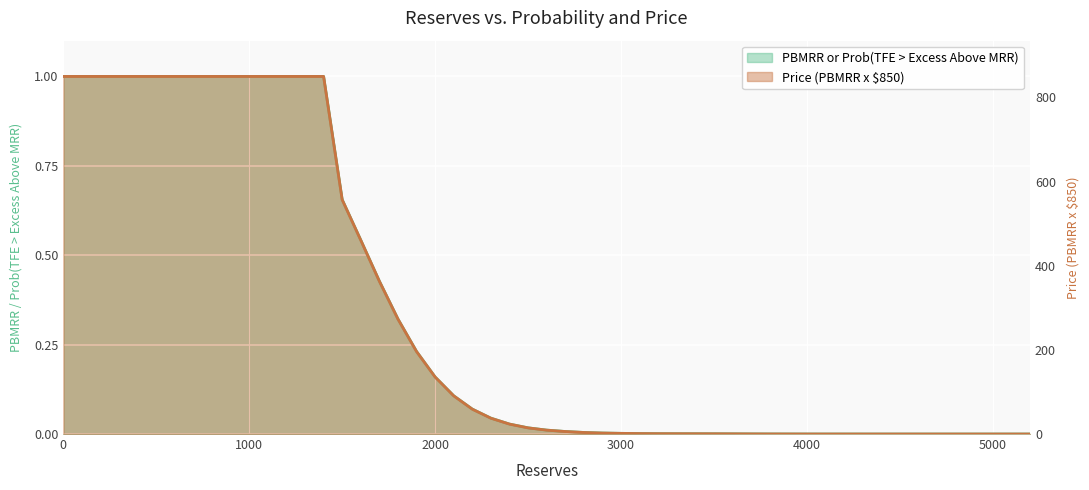

Rank the categories by Price (PBMRR x $850) value from lowest to highest.

5200, 5100, 5000, 4900, 4800, 4700, 4600, 4500, 4400, 4300, 4200, 4100, 4000, 3900, 3800, 3700, 3600, 3500, 3400, 3300, 3200, 3100, 3000, 2900, 2800, 2700, 2600, 2500, 2400, 2300, 2200, 2100, 2000, 1900, 1800, 1700, 1600, 1500, 0, 1400